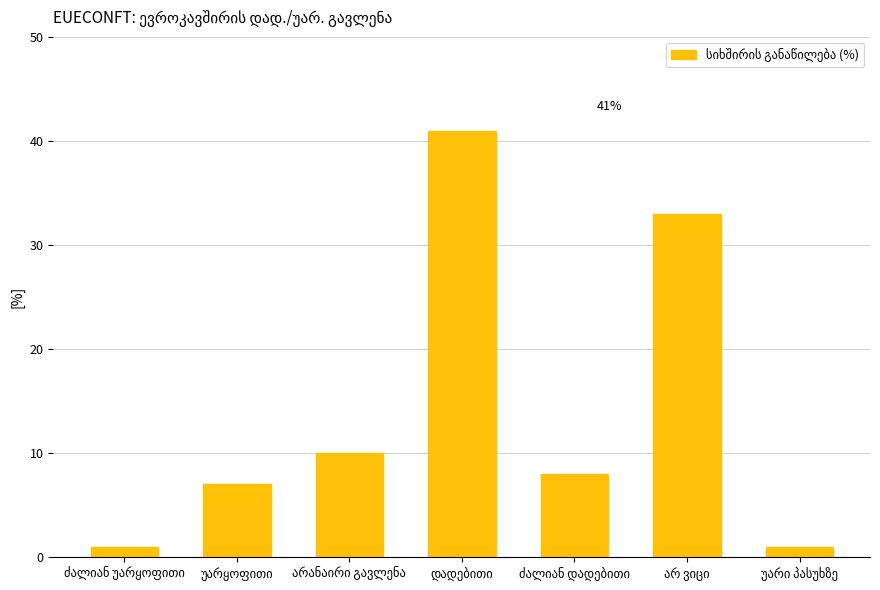

What is the difference between the second highest and second lowest values?

32